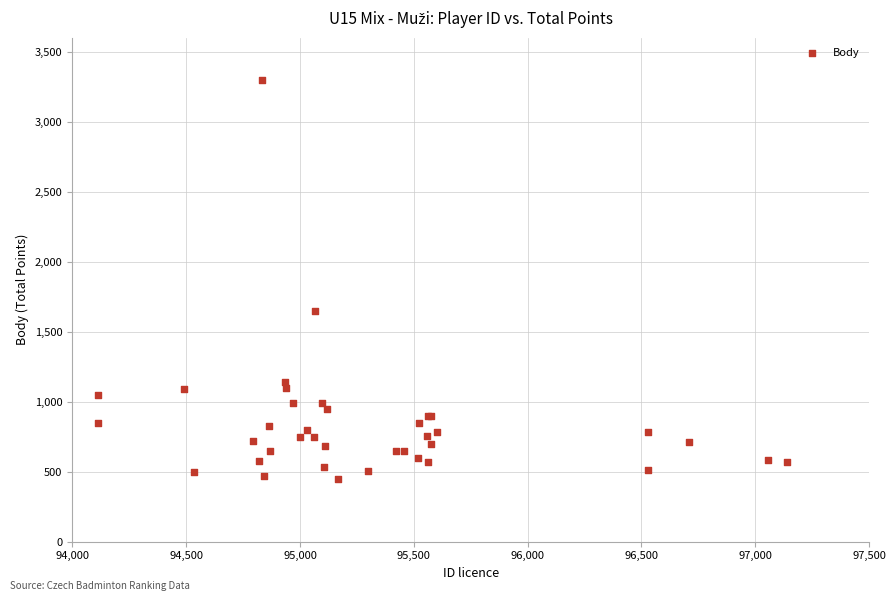

What Y value in the scatter plot is closest to 1875?

1650